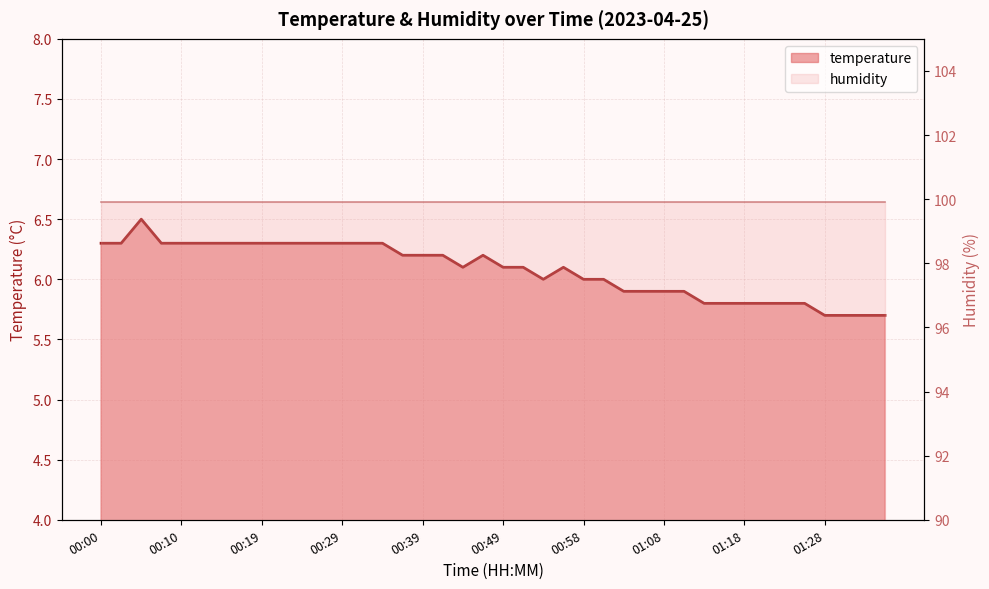

What is the difference between the values at 32 and 36?

0.1